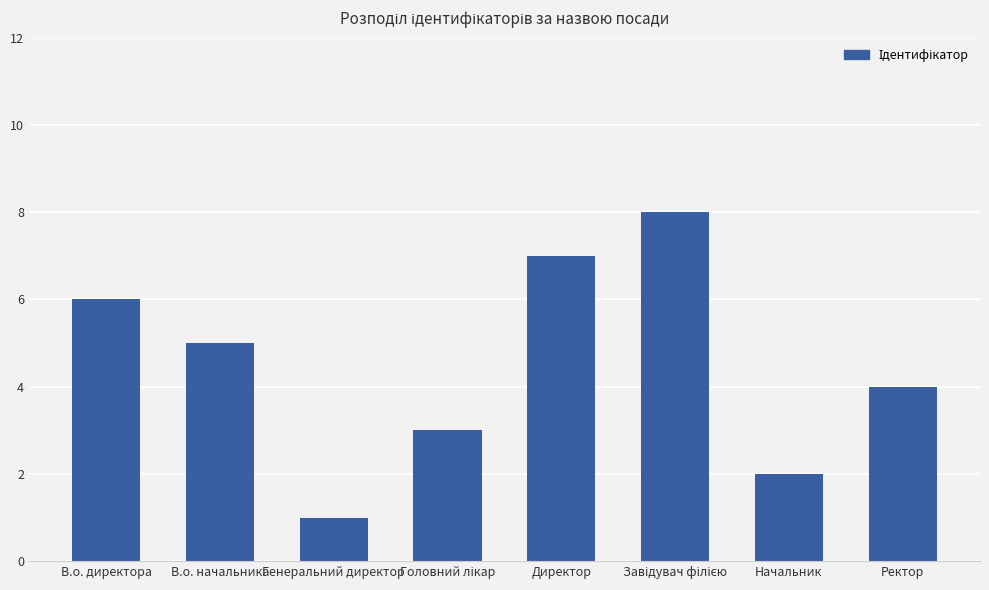

What is the sum of all values?

36